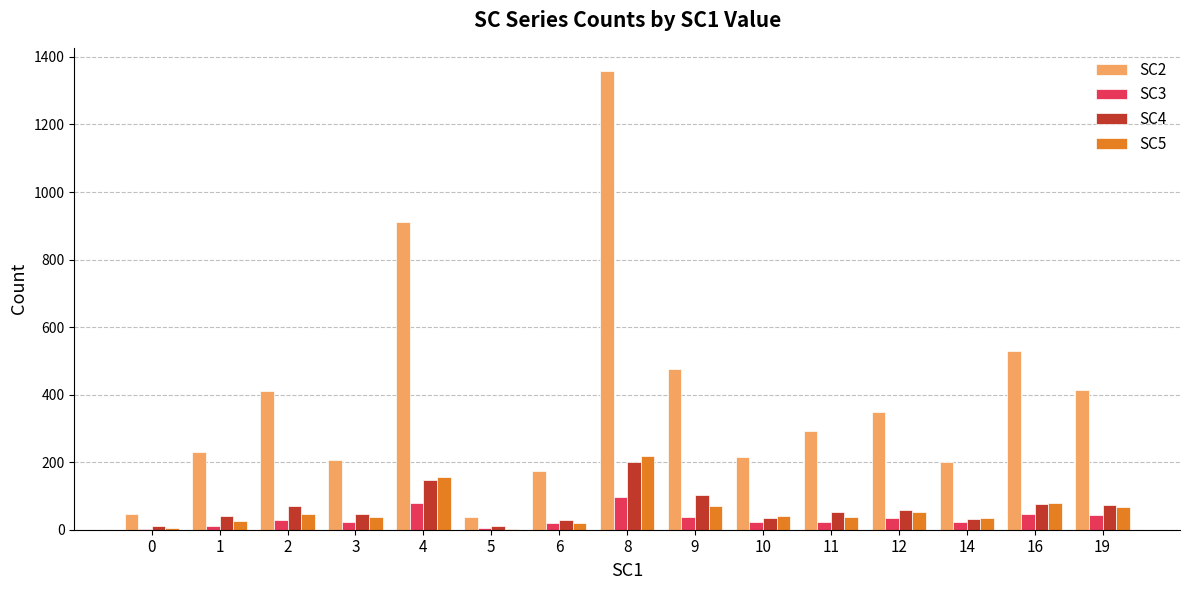

Where is SC5 nearest to the value 110?

16